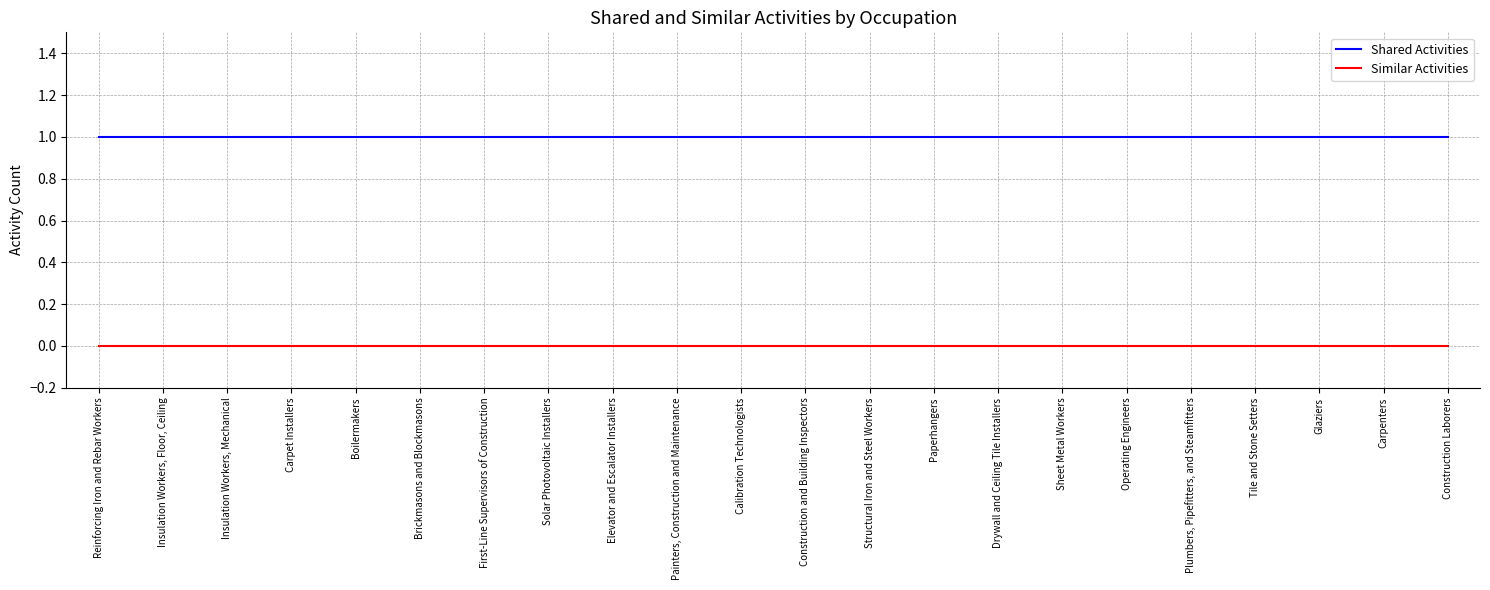

Reading left to right, transcribe all the data shown in this chart.

Shared Activities: Reinforcing Iron and Rebar Workers=1	Insulation Workers, Floor, Ceiling=1	Insulation Workers, Mechanical=1	Carpet Installers=1	Boilermakers=1	Brickmasons and Blockmasons=1	First-Line Supervisors of Construction=1	Solar Photovoltaic Installers=1	Elevator and Escalator Installers=1	Painters, Construction and Maintenance=1	Calibration Technologists=1	Construction and Building Inspectors=1	Structural Iron and Steel Workers=1	Paperhangers=1	Drywall and Ceiling Tile Installers=1	Sheet Metal Workers=1	Operating Engineers=1	Plumbers, Pipefitters, and Steamfitters=1	Tile and Stone Setters=1	Glaziers=1	Carpenters=1	Construction Laborers=1
Similar Activities: Reinforcing Iron and Rebar Workers=0	Insulation Workers, Floor, Ceiling=0	Insulation Workers, Mechanical=0	Carpet Installers=0	Boilermakers=0	Brickmasons and Blockmasons=0	First-Line Supervisors of Construction=0	Solar Photovoltaic Installers=0	Elevator and Escalator Installers=0	Painters, Construction and Maintenance=0	Calibration Technologists=0	Construction and Building Inspectors=0	Structural Iron and Steel Workers=0	Paperhangers=0	Drywall and Ceiling Tile Installers=0	Sheet Metal Workers=0	Operating Engineers=0	Plumbers, Pipefitters, and Steamfitters=0	Tile and Stone Setters=0	Glaziers=0	Carpenters=0	Construction Laborers=0